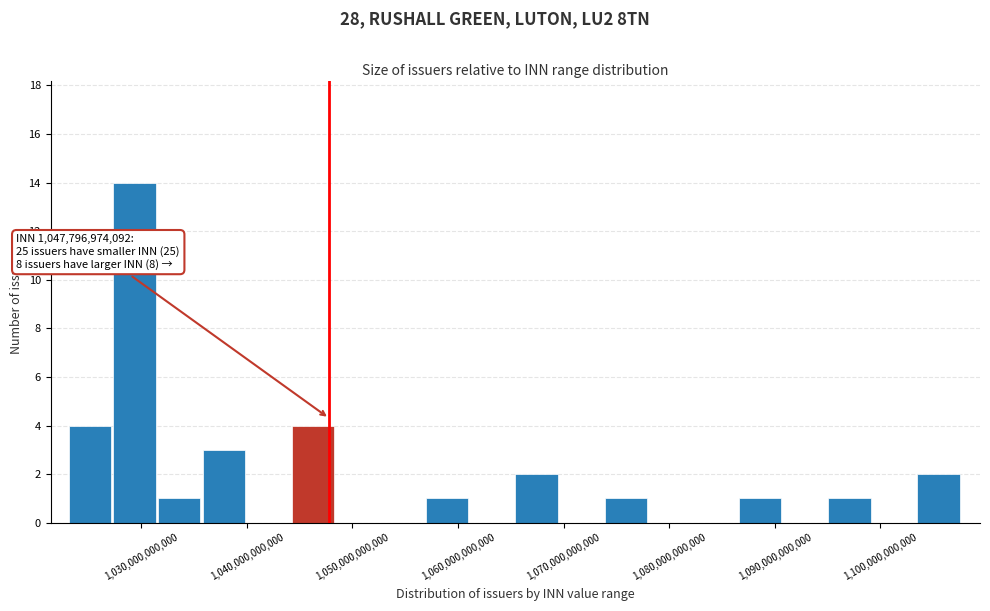

Which range on the x-axis has the tallest bar?

1027000000000 to 1032000000000